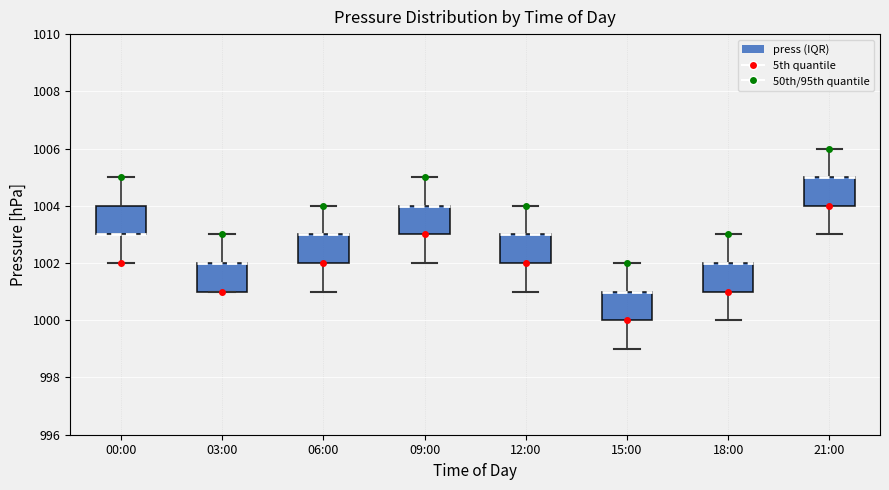

Where is the upper edge of the box for 18:00 on the y-axis? The values are not printed on the chart, so give them approximately, as read against the axis.

1002